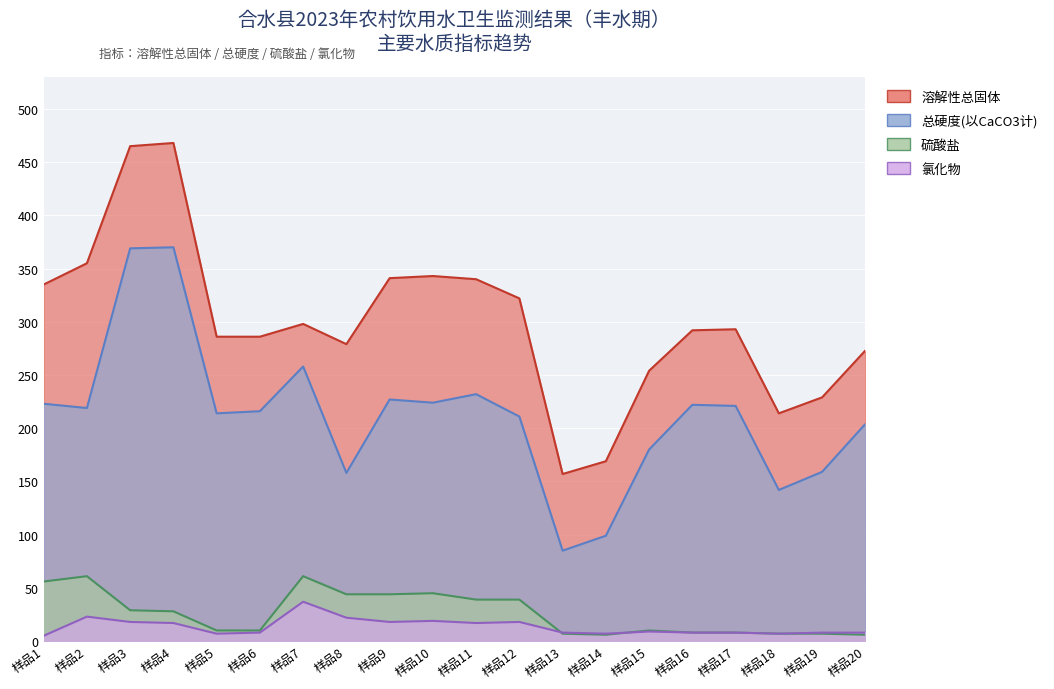

Rank the series by their maximum value, from highest to lowest.

溶解性总固体, 总硬度(以CaCO3计), 硫酸盐, 氯化物